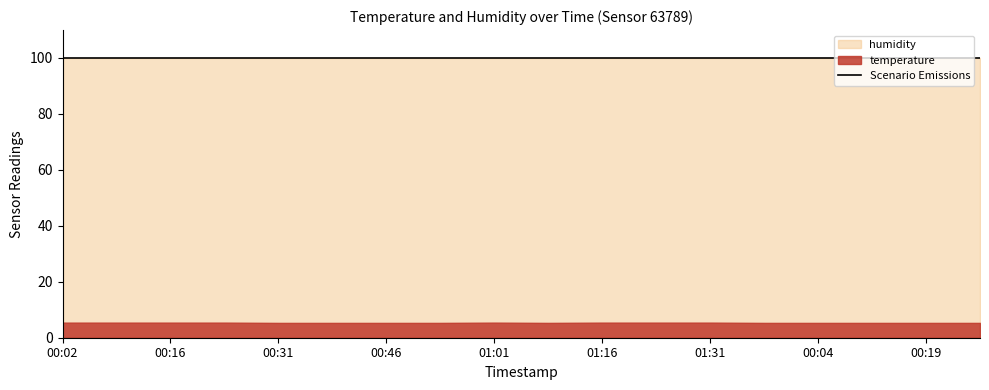

Reading right to left, transcribe all the data shown in this chart.

temperature: 5.3	5.3	5.3	5.3	5.3	5.4	5.4	5.4	5.3	5.4	5.3	5.3	5.3	5.3	5.4	5.4	5.4	5.4
humidity: 99.9	99.9	99.9	99.9	99.9	99.9	99.9	99.9	99.9	99.9	99.9	99.9	99.9	99.9	99.9	99.9	99.9	99.9